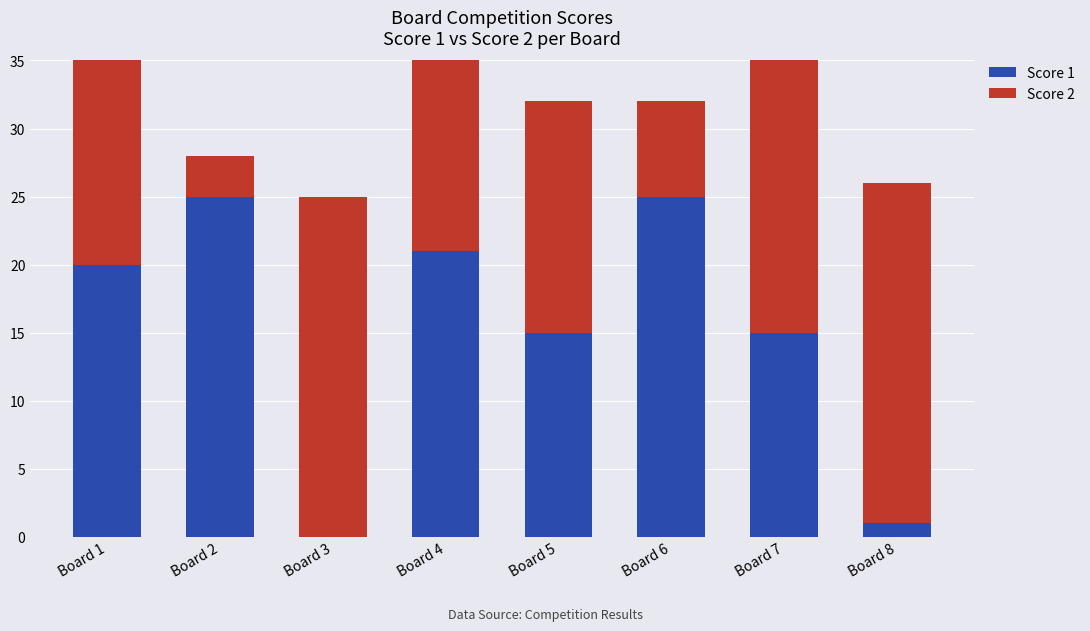

What is the total value across all series at Board 6?

32